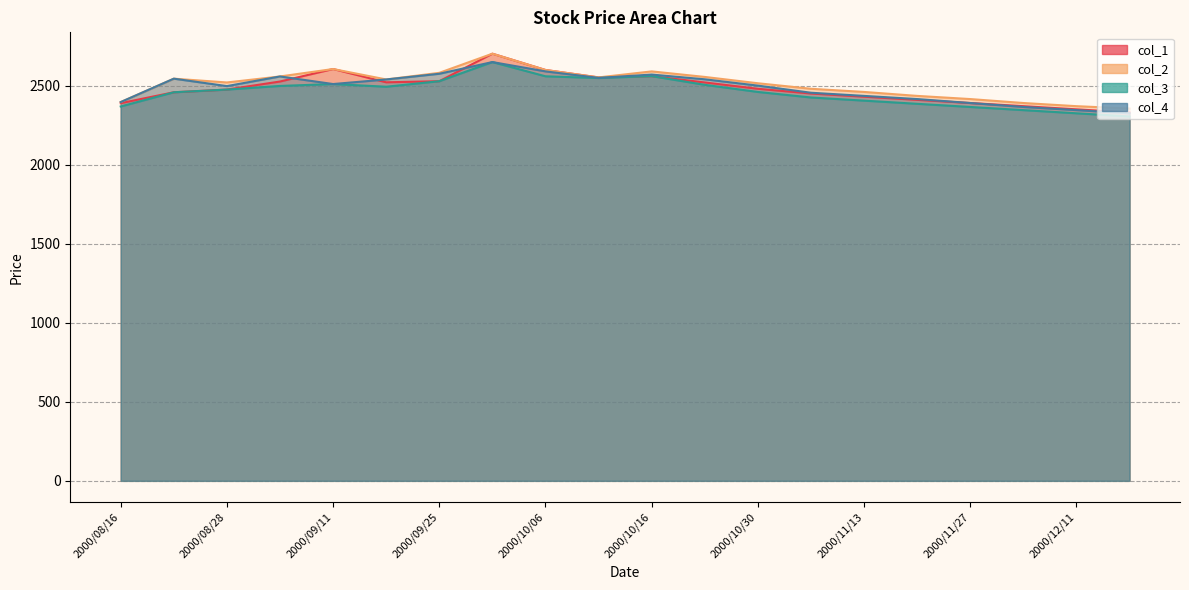

How many lines are shown in the chart?

4